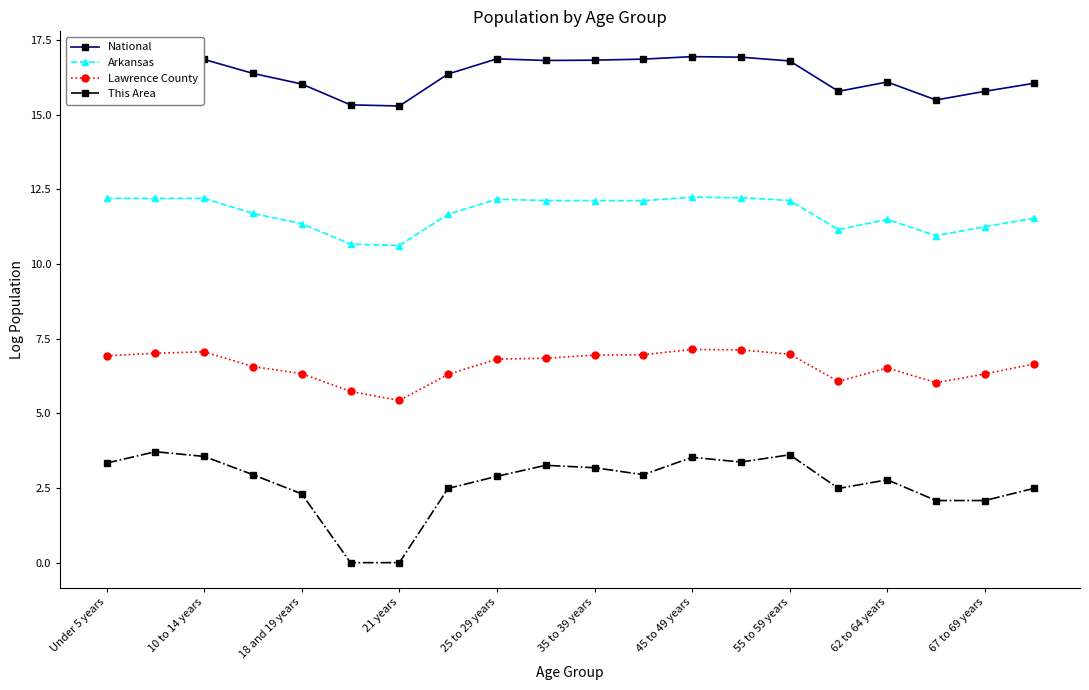

Which series has the widest spread of values?

This Area